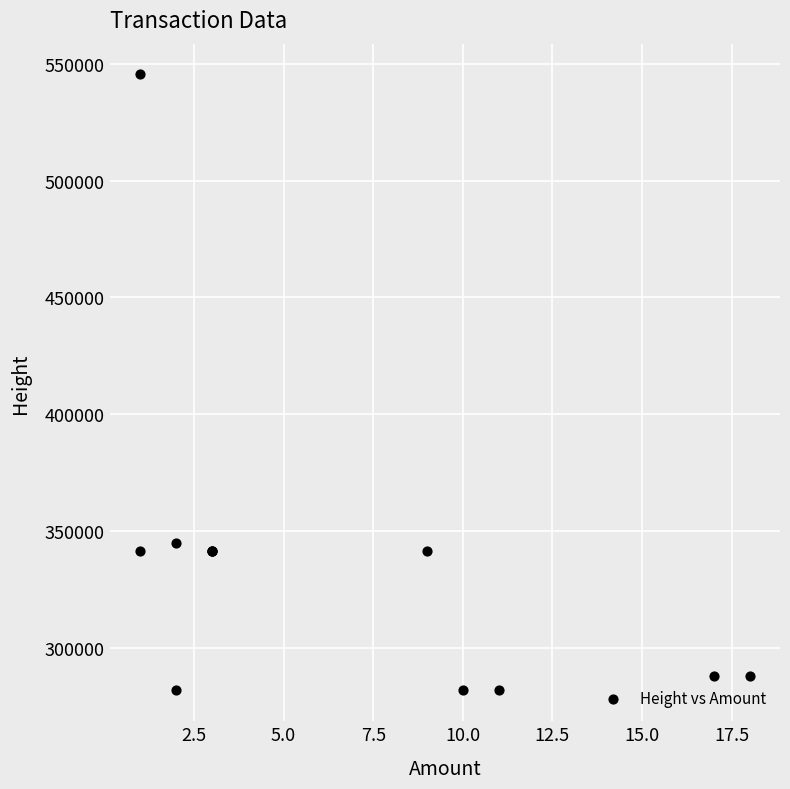

What Y value in the scatter plot is closest to 413684?

345191